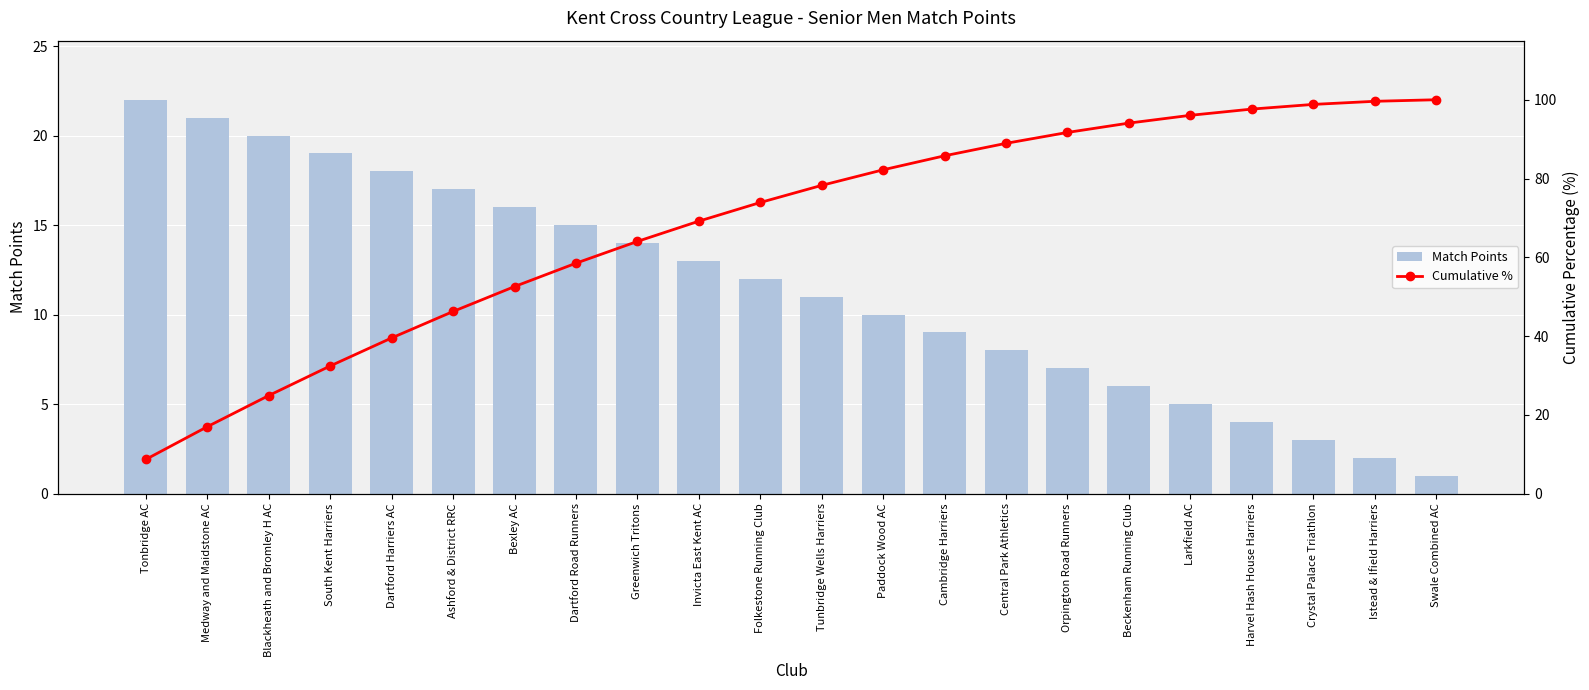

The Match Points series shows 10.5 at Orpington Road Runners. True or false?

False